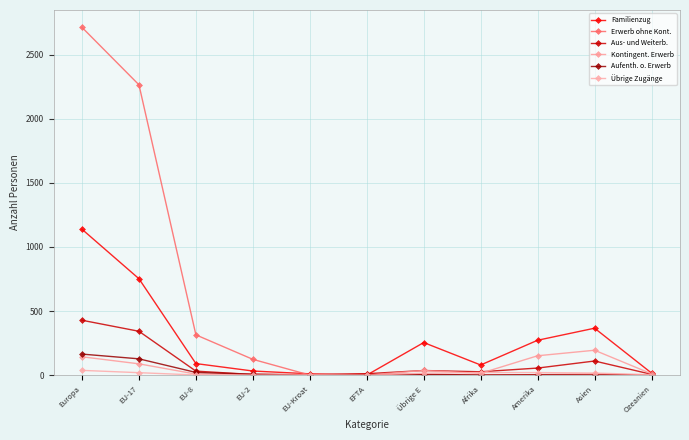

Is it true that Aus- und Weiterb. equals 7 at EFTA?

False